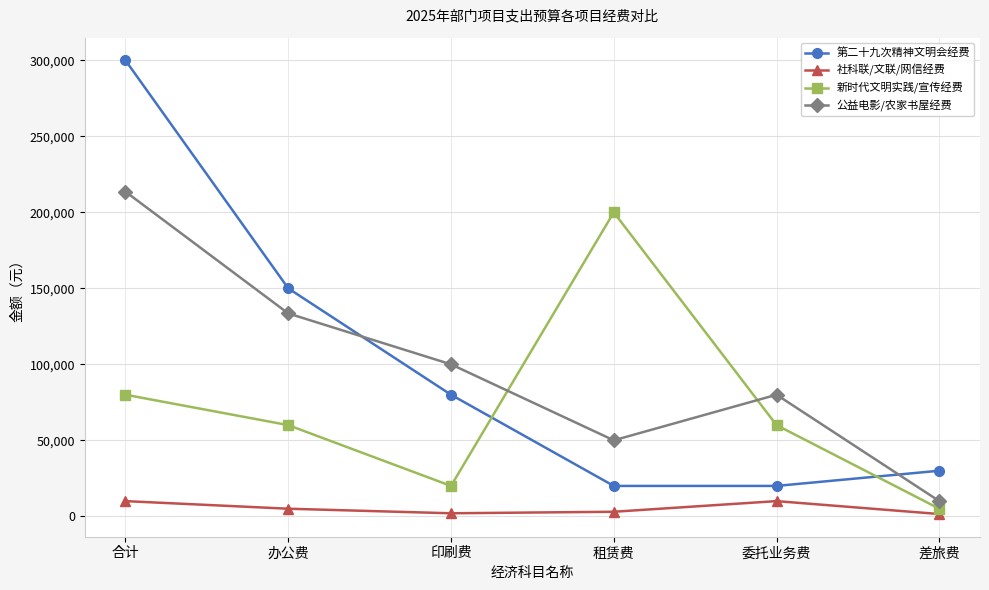

In 新时代文明实践/宣传经费, how many points are higher than both neighbors (excluding endpoints)?

1